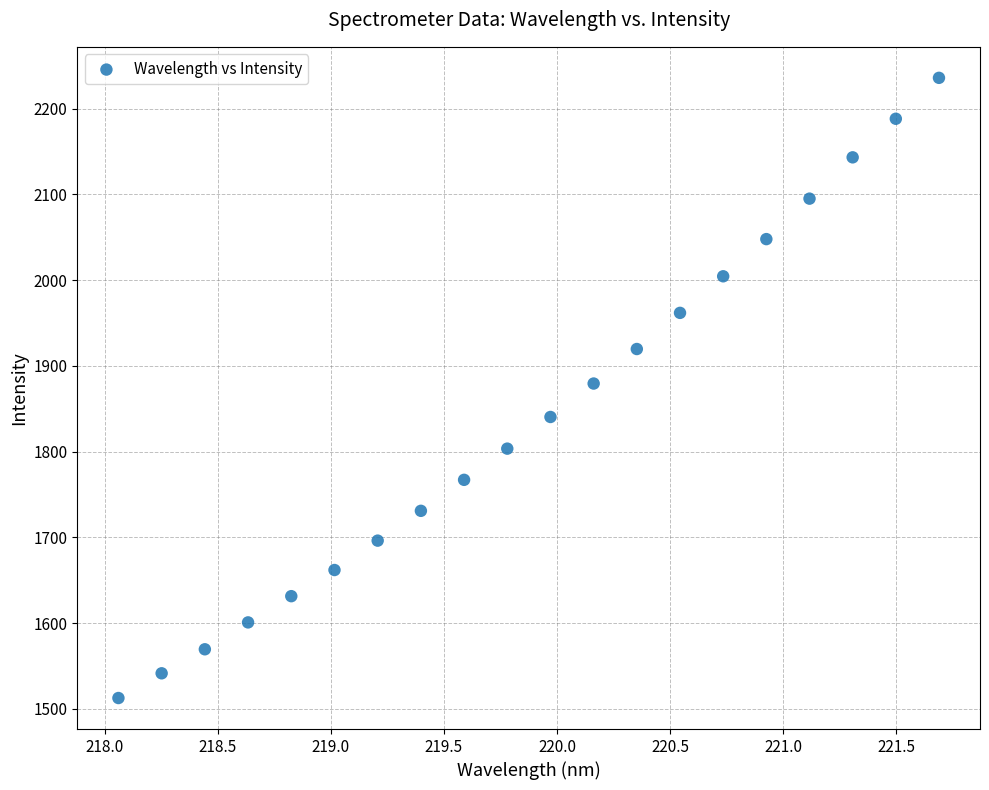

What is the range of X values (max minus min)?

3.6